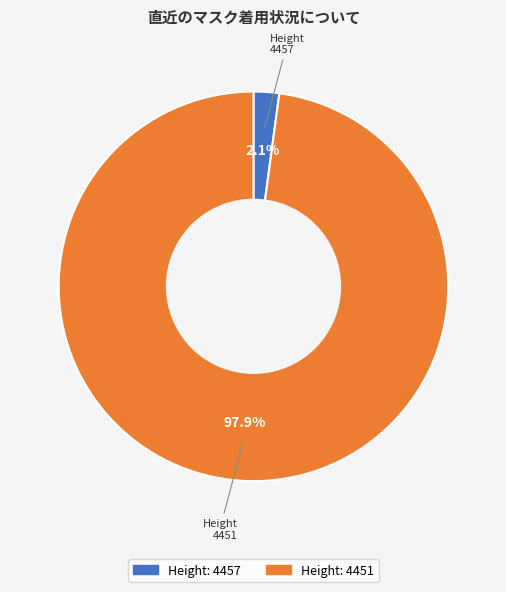

Count the number of slices in the pie.

2